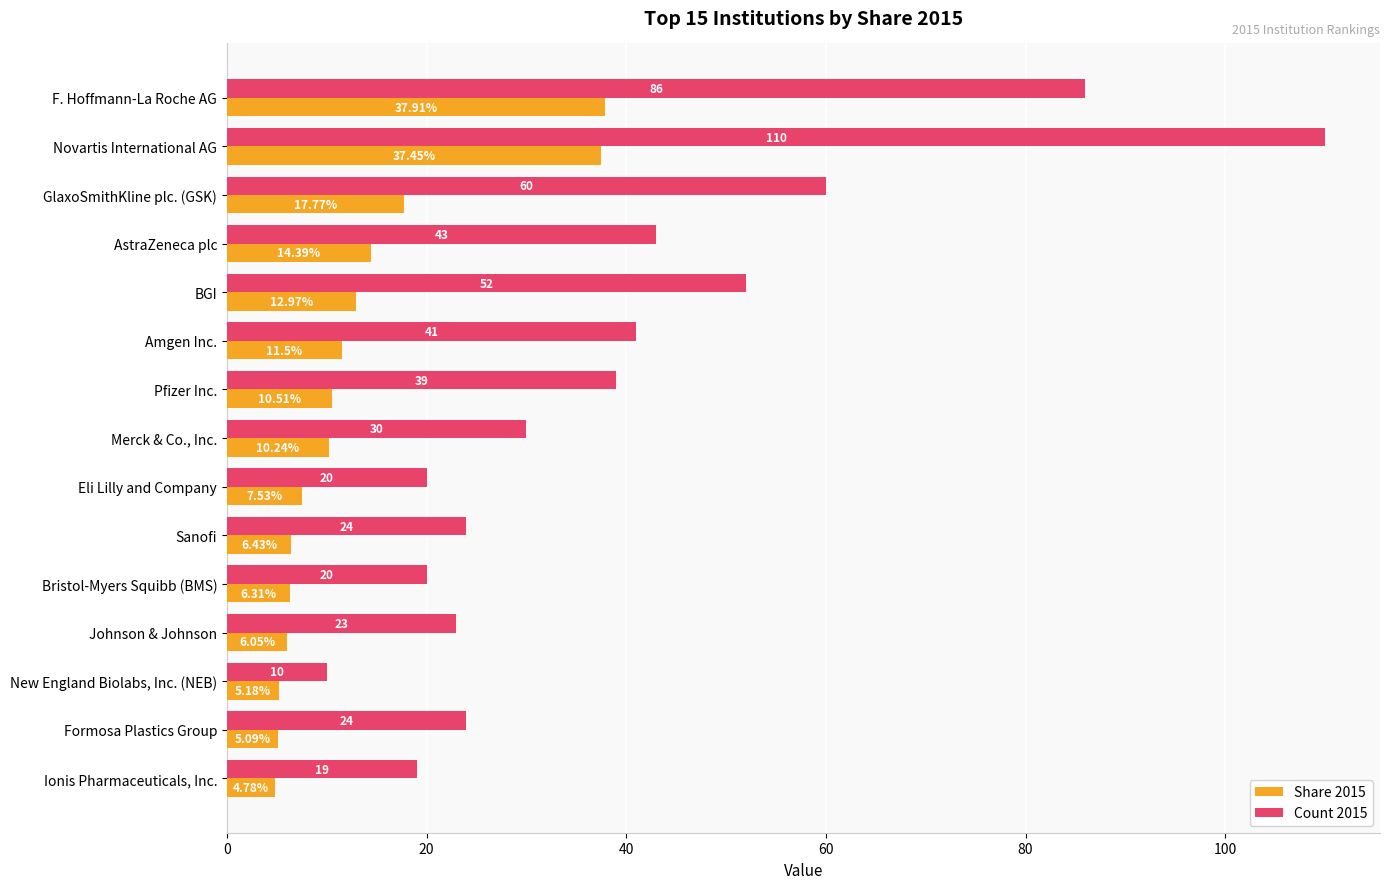

At which label is Count 2015 closest to 60?

GlaxoSmithKline plc. (GSK)